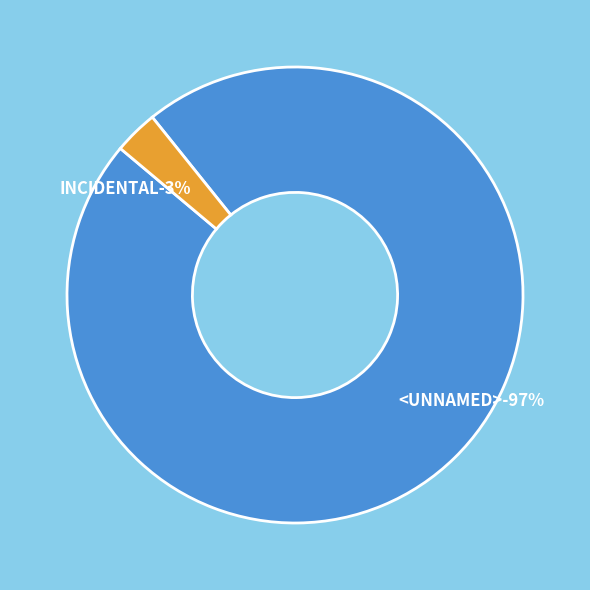

Which slice is the largest?

<UNNAMED>